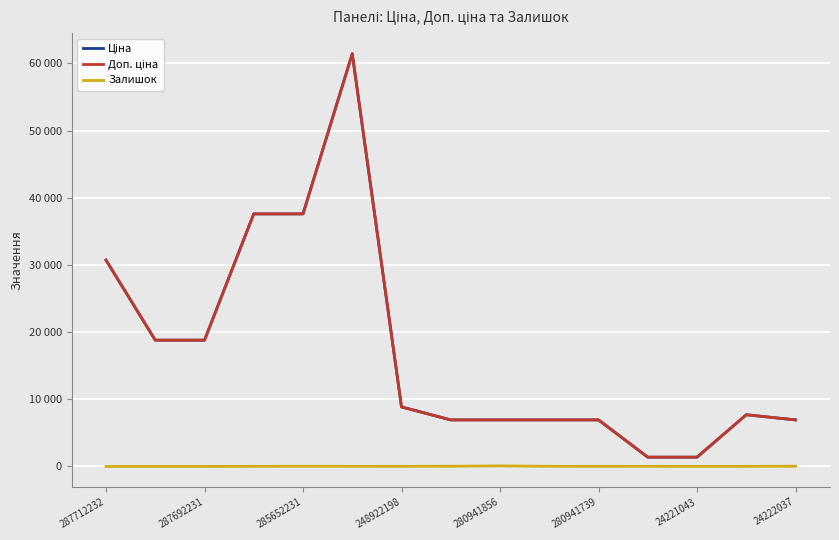

Is this an area chart (filled region under the line)?

No